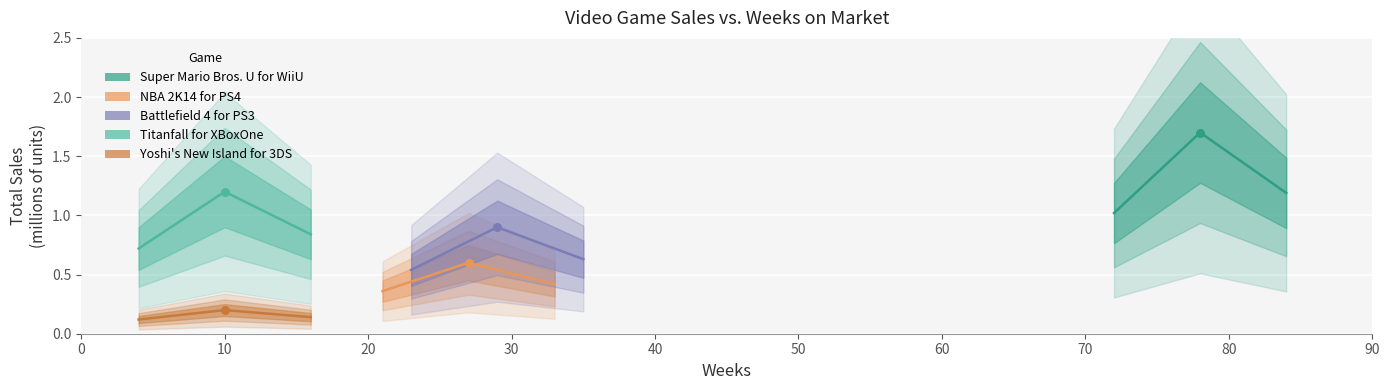

Is the value of NBA 2K14 for PS4 at 0 greater than the value of Titanfall for XBoxOne at 10?

No